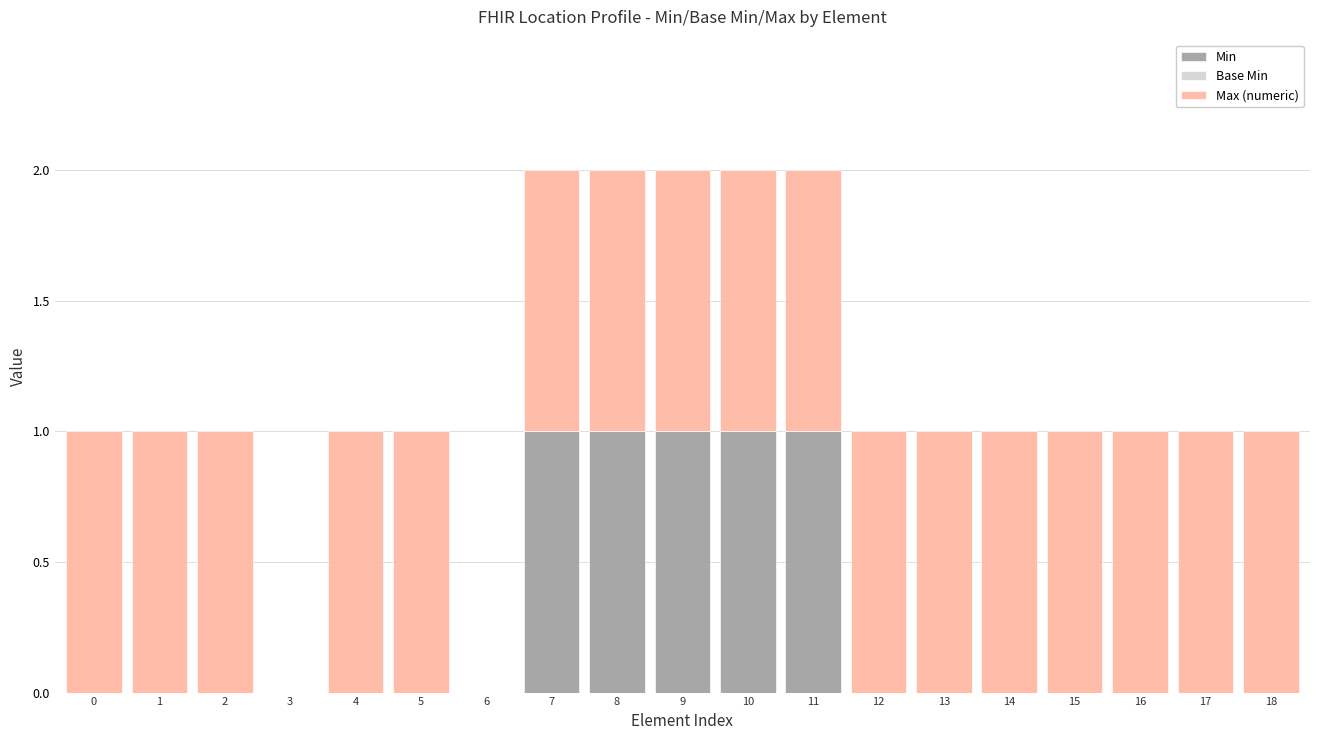

The Min series shows 1 at 3. True or false?

False